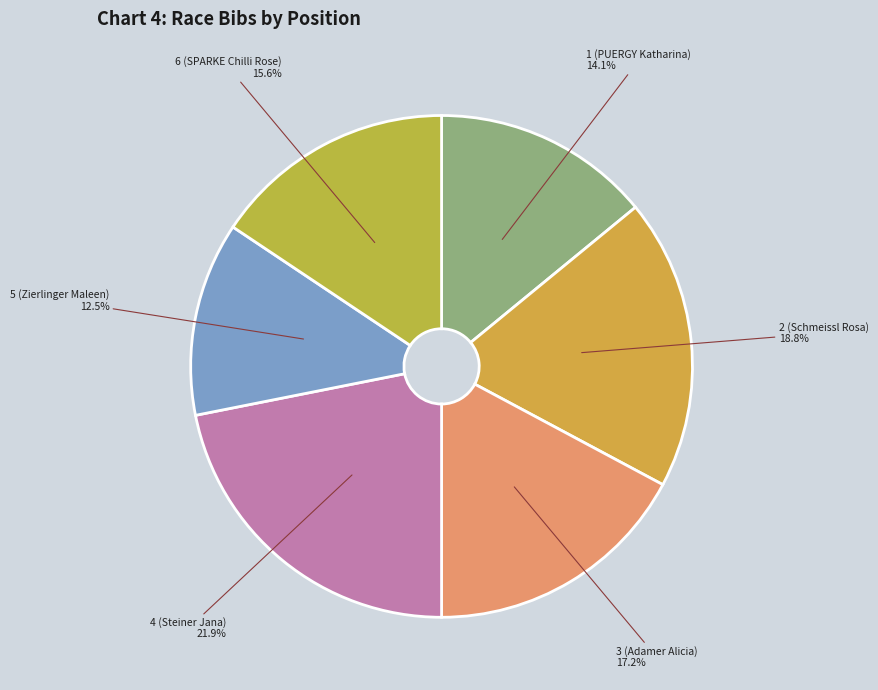

How many segments does this pie chart have?

6